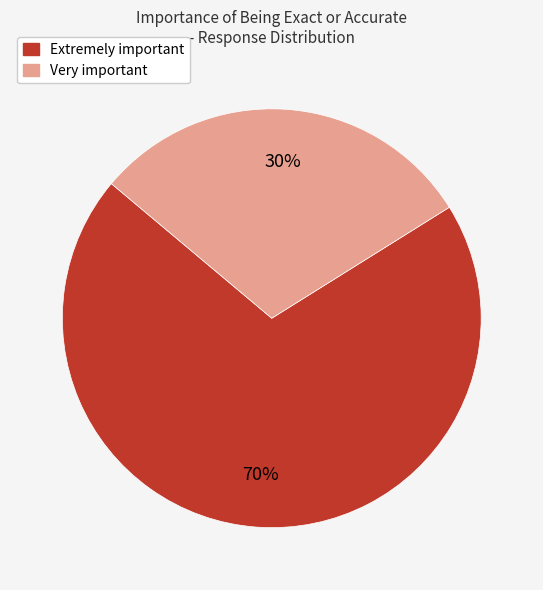

To the nearest percent, what percentage of the pie is Very important?

30%